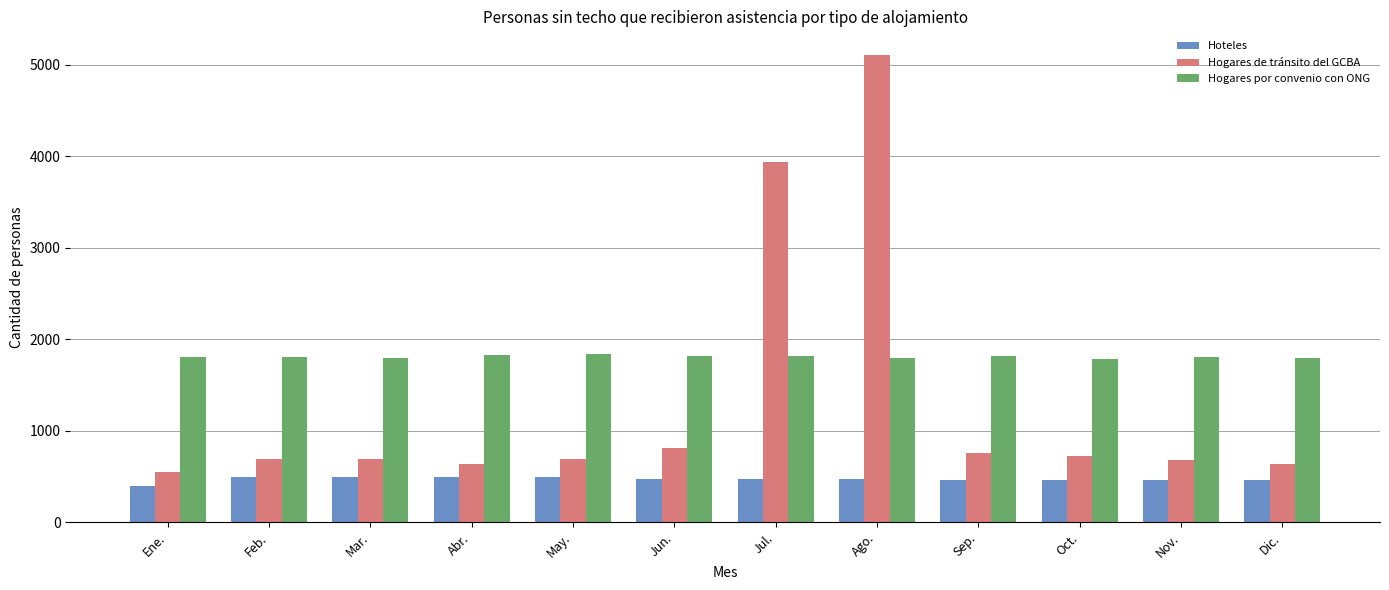

Which series has the largest range (max minus min)?

Hogares de tránsito del GCBA